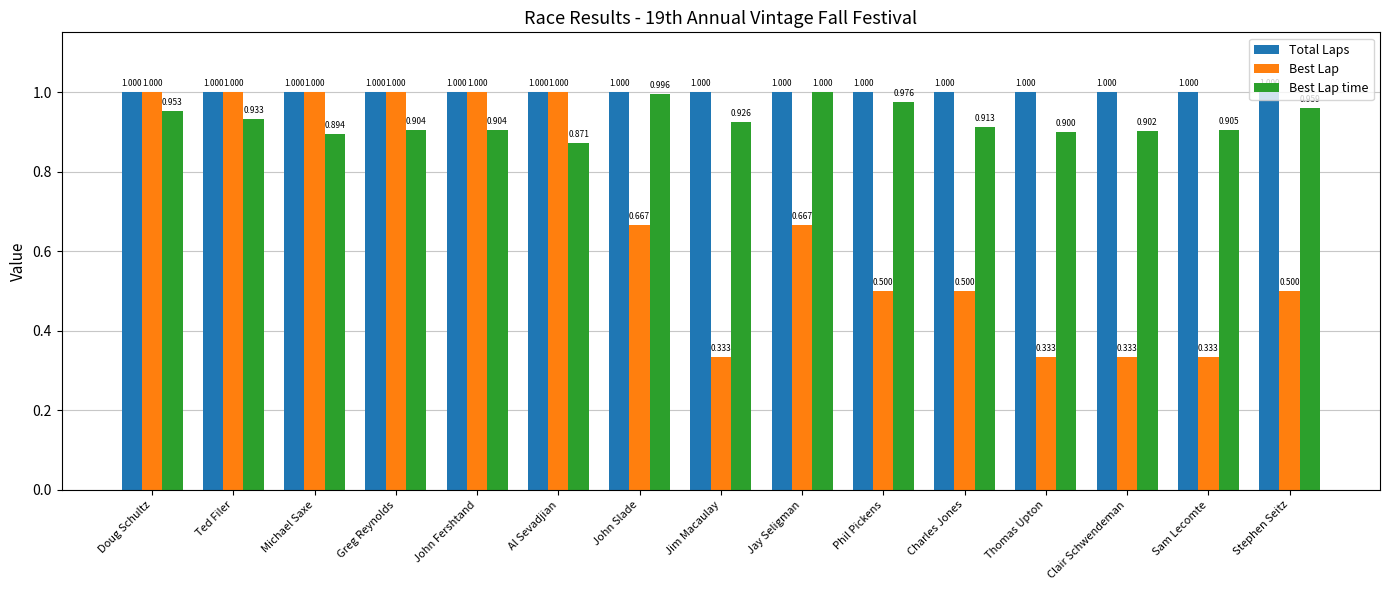

What is the label of the 10th bar from the left?

Phil Pickens